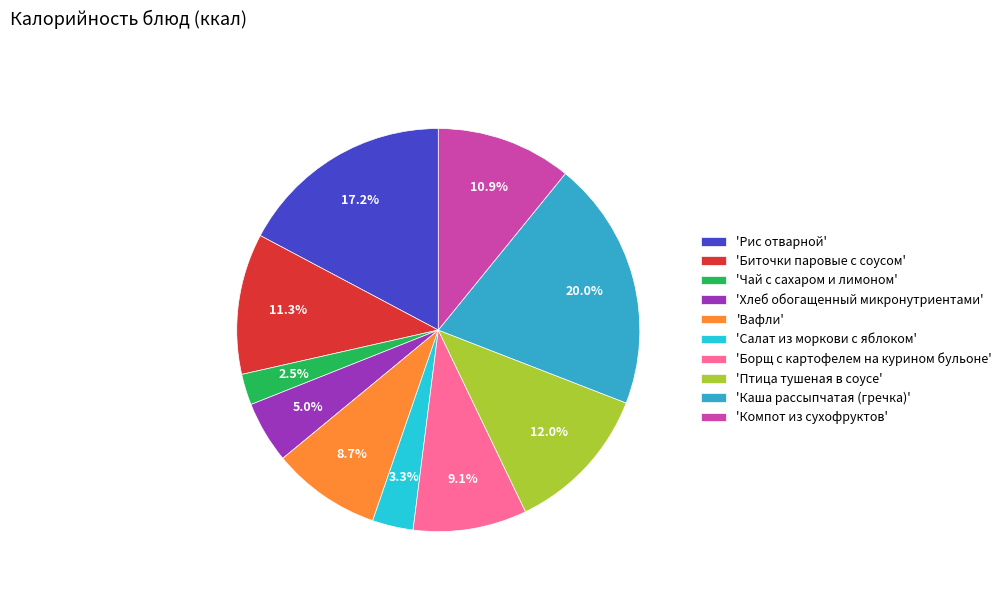

What is the smallest slice in the pie chart?

'Чай с сахаром и лимоном'